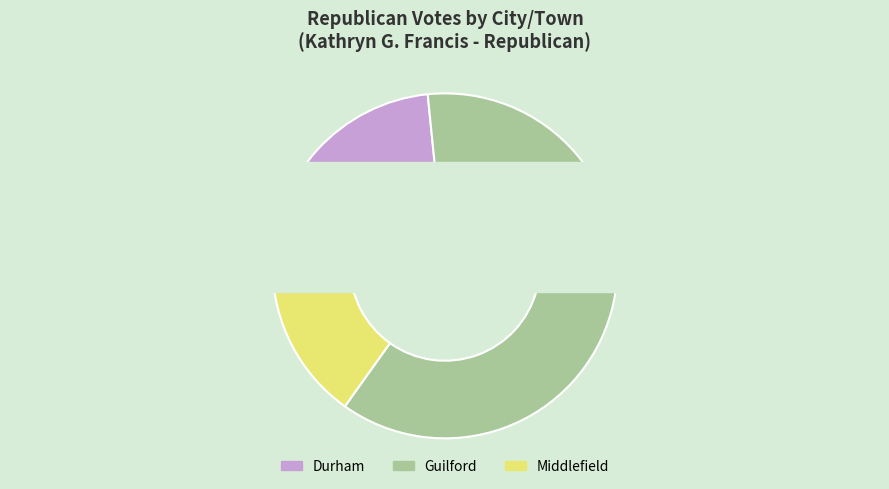

What percentage is the Guilford slice, to the nearest percent?

61%